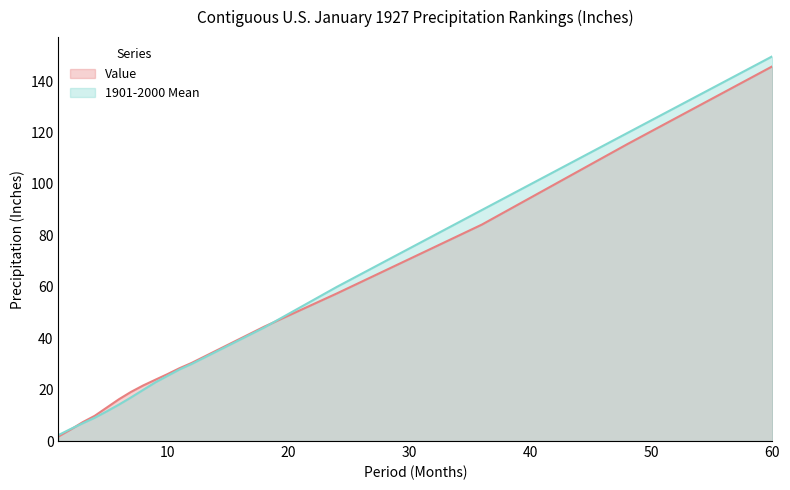

Rank the series by their average value, from lowest to highest.

Value, 1901-2000 Mean